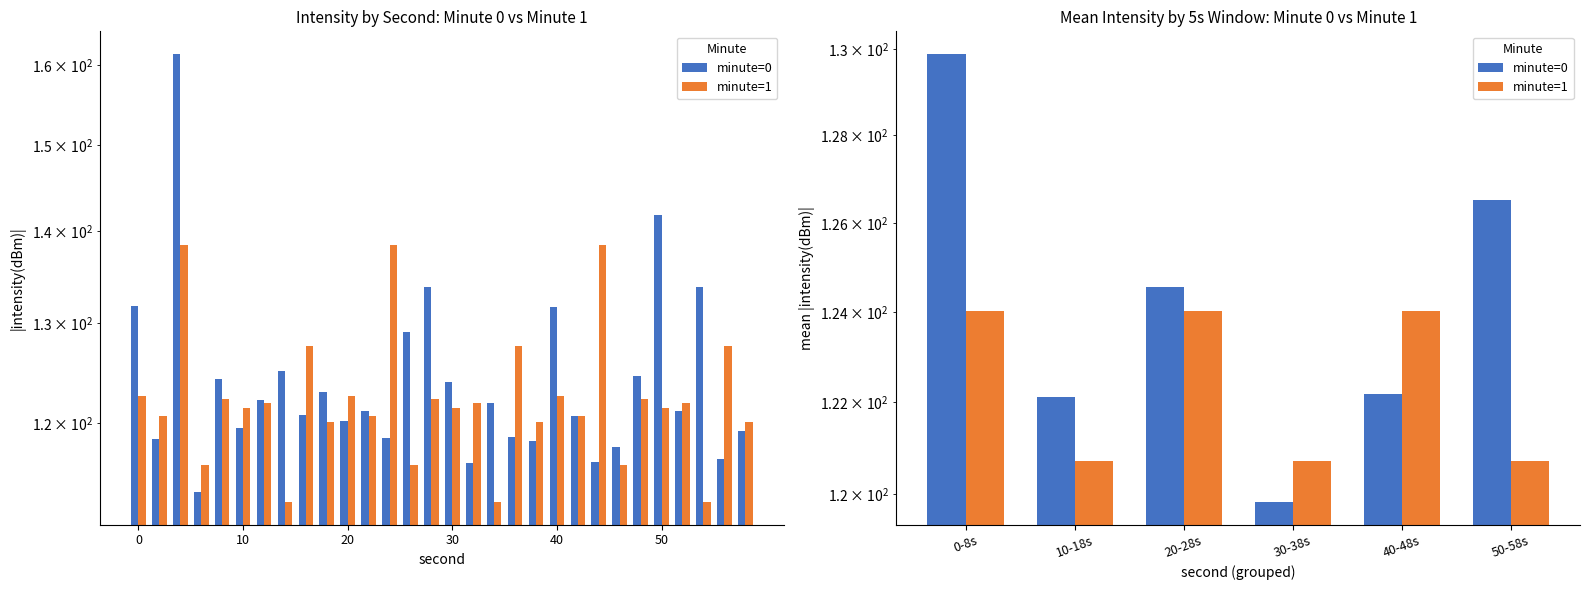

Where is minute=0 nearest to the value 124?

20-28s